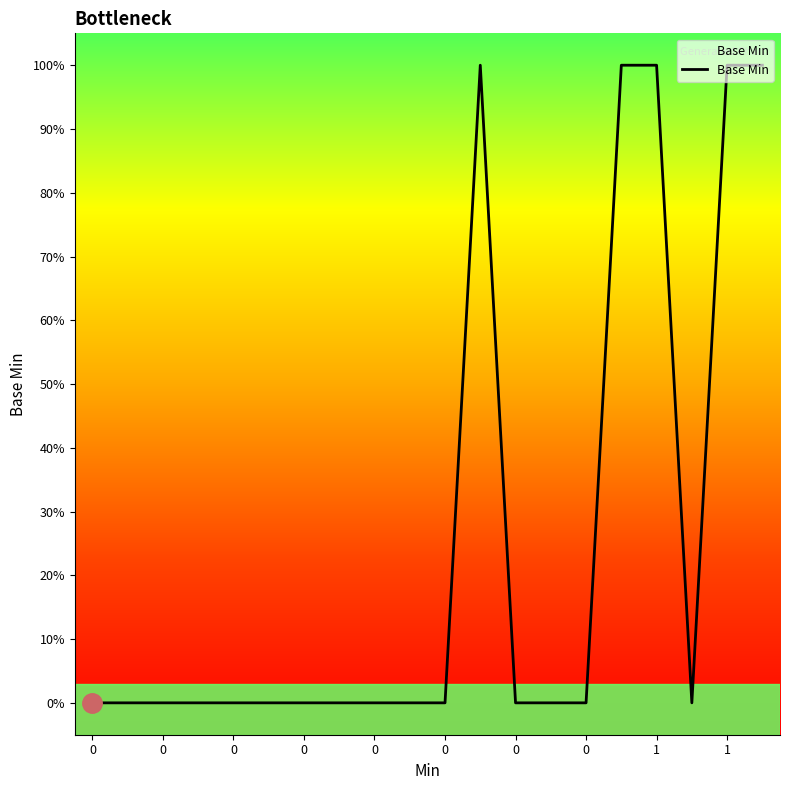

How many values are between 0 and 1?

20